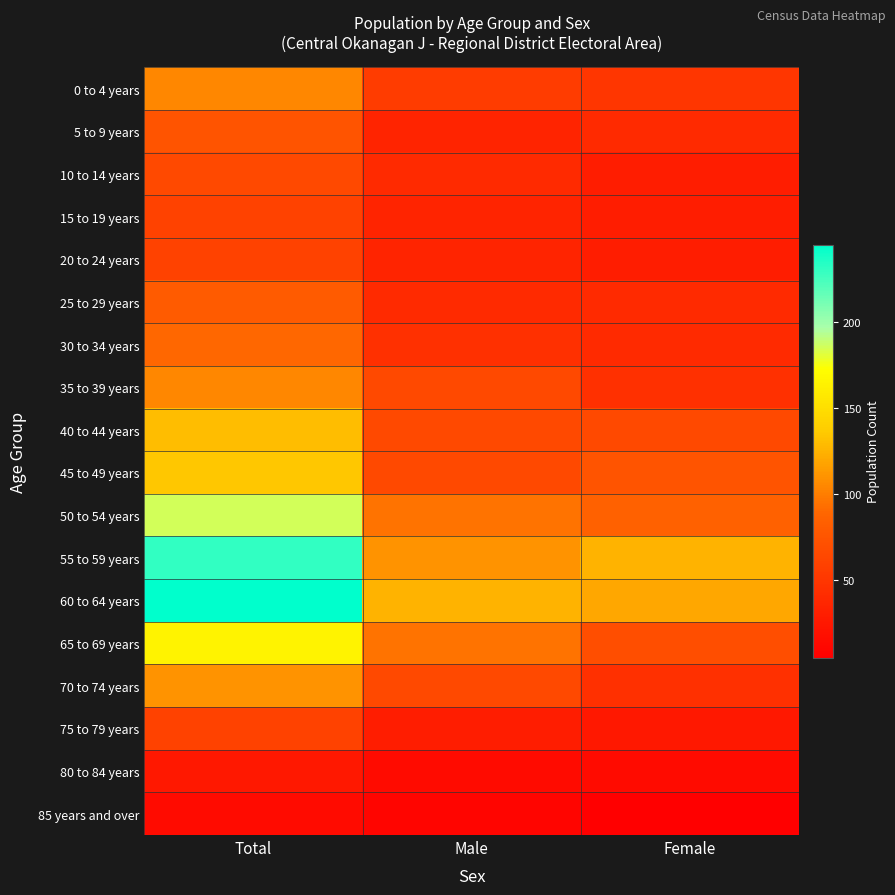

At Male, list the series in order from smallest to largest.

85 years and over, 80 to 84 years, 75 to 79 years, 5 to 9 years, 15 to 19 years, 20 to 24 years, 10 to 14 years, 25 to 29 years, 30 to 34 years, 0 to 4 years, 35 to 39 years, 40 to 44 years, 45 to 49 years, 70 to 74 years, 50 to 54 years, 65 to 69 years, 55 to 59 years, 60 to 64 years